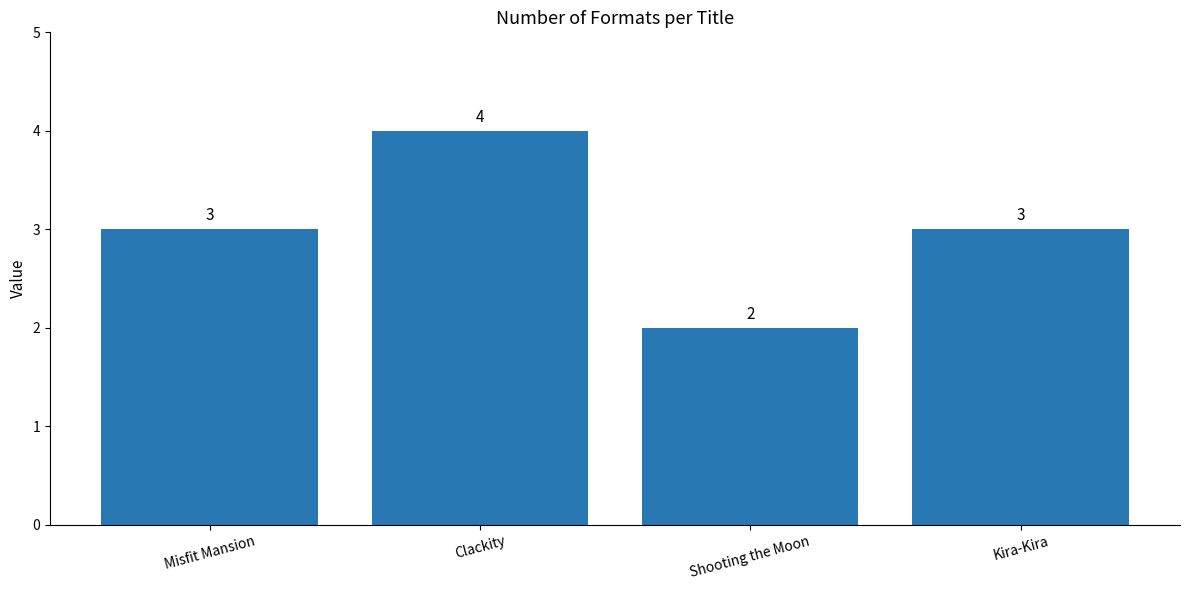

Does the chart contain stacked bars?

No